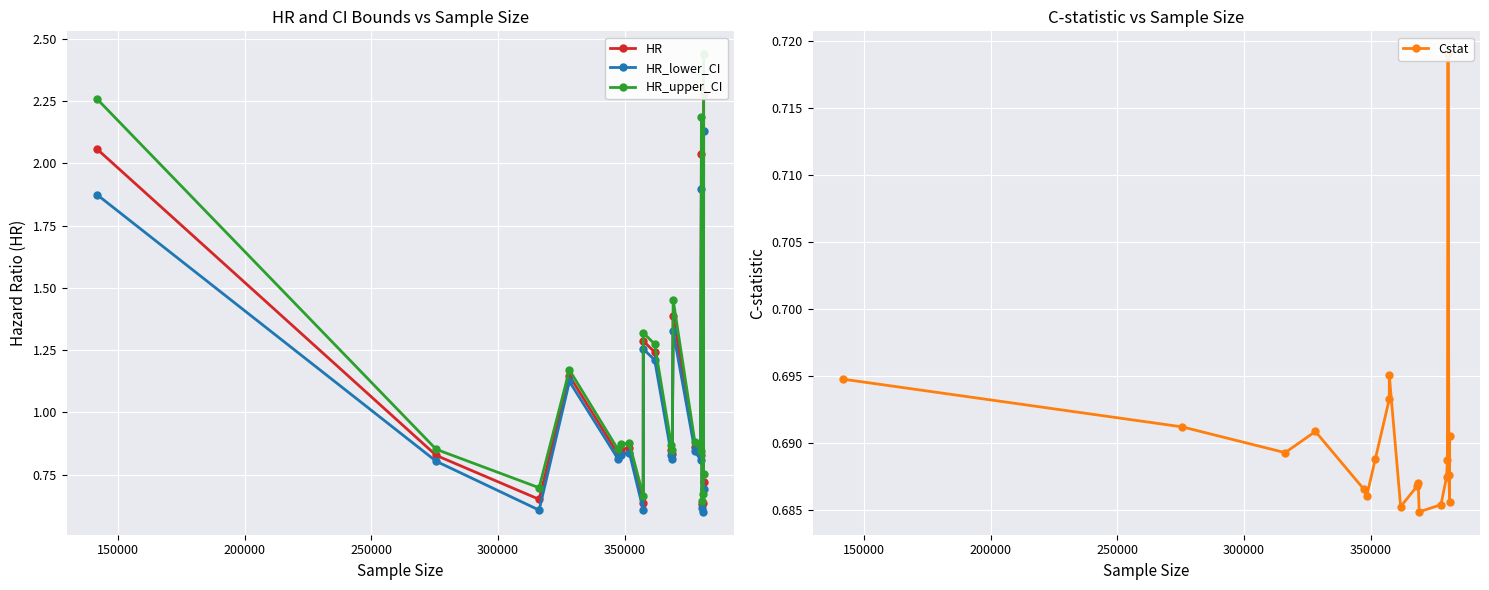

What is the value of the HR_lower_CI point at the 18th from the left?

0.6